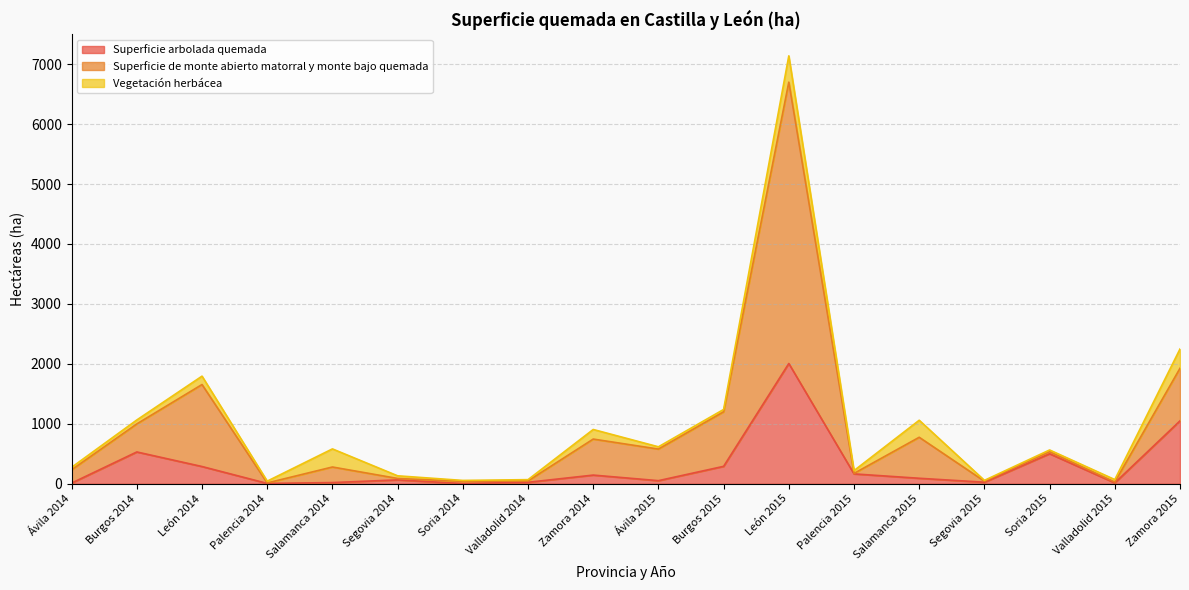

What is the maximum value for Superficie arbolada quemada?

2006